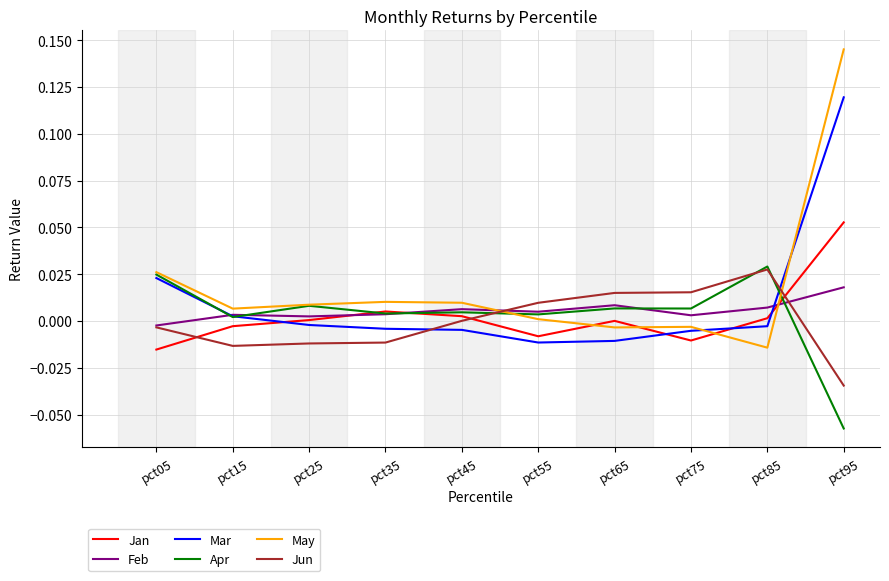

The value of Apr at pct45 is 0.0. True or false?

True